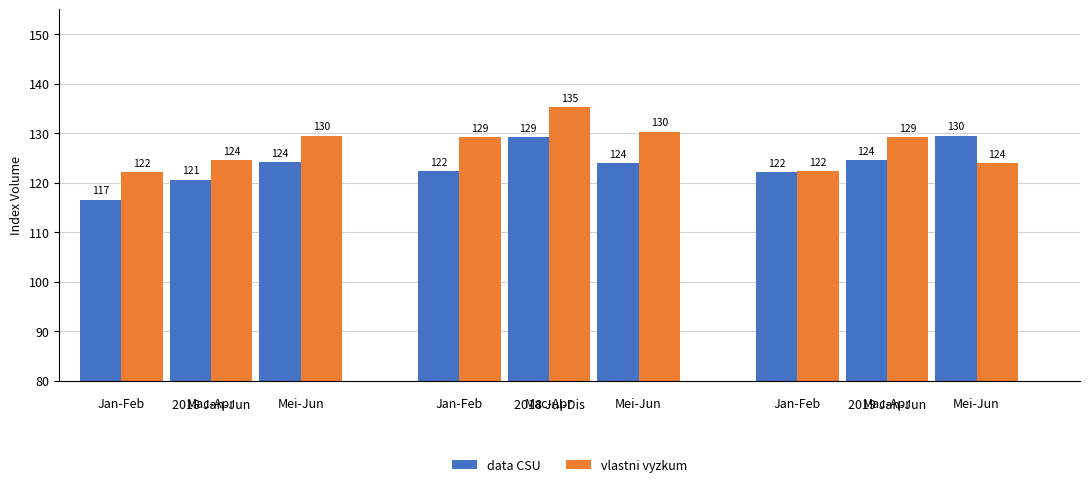

Is it true that vlastni vyzkum equals 203.9 at Mac-Apr?

False